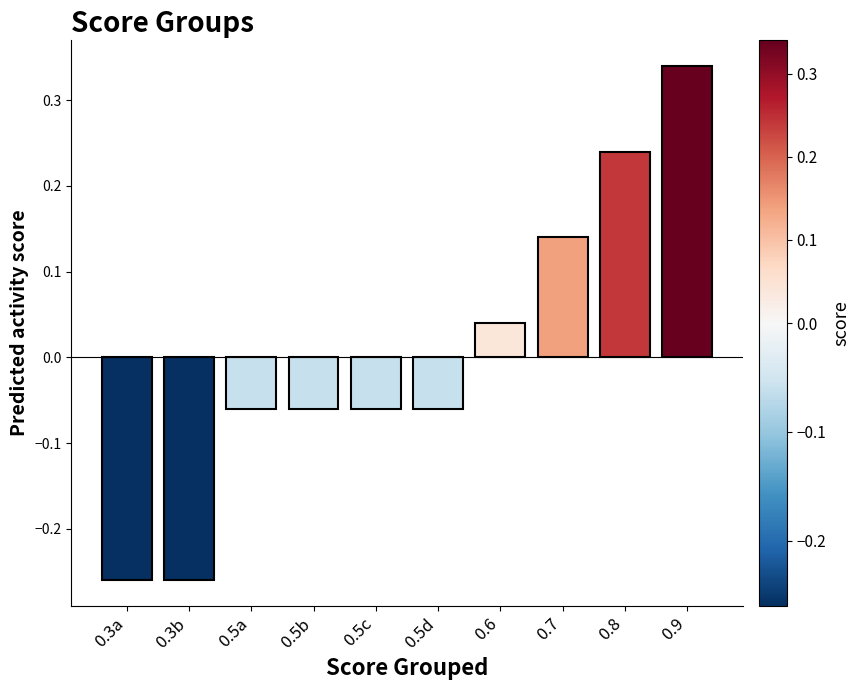

Which category has the highest value across all series?

0.9